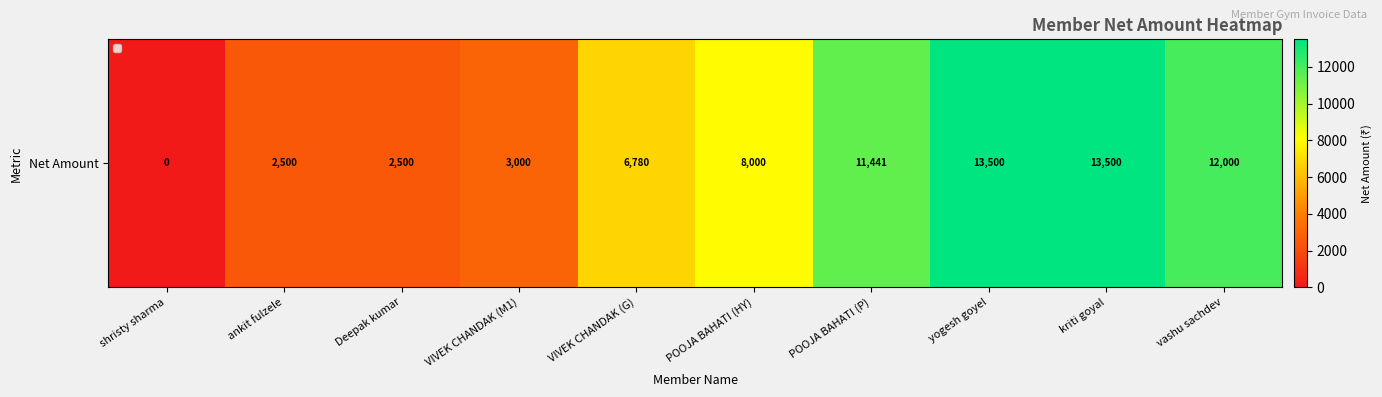

The chart shows a value of 13500.0 at yogesh goyel. True or false?

True